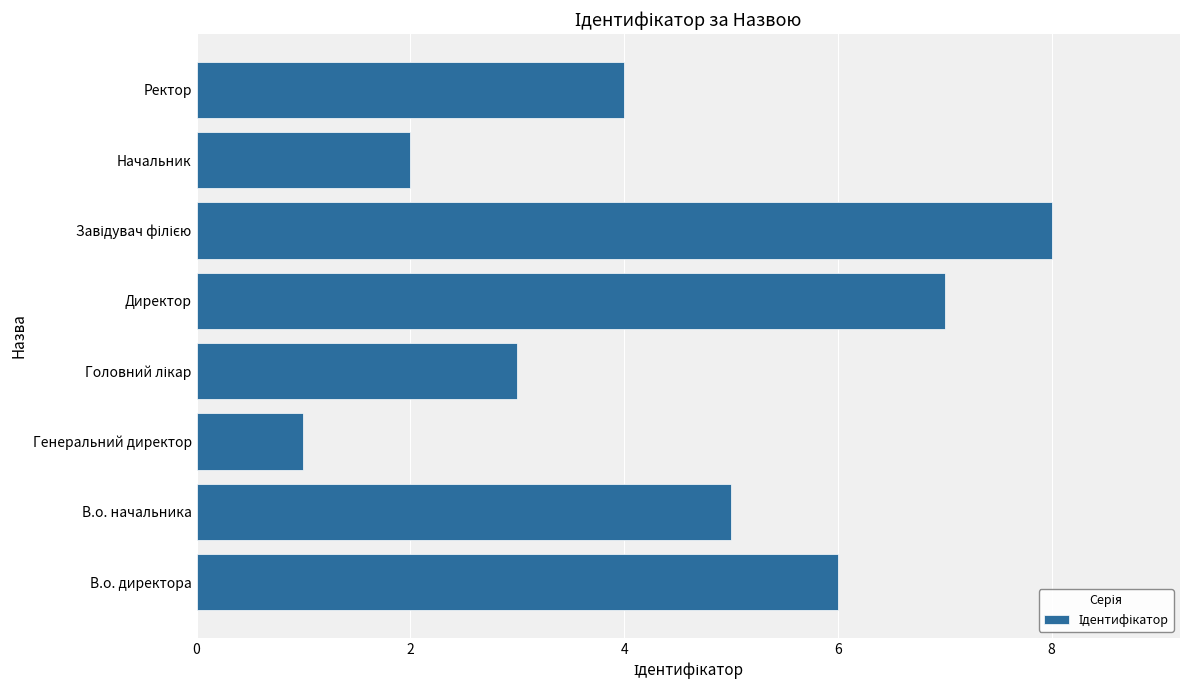

What is the difference between the maximum and minimum values?

7